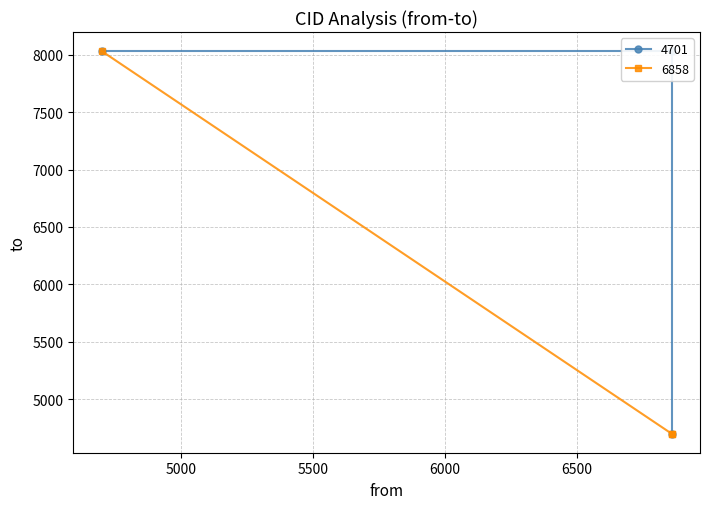

Which label corresponds to the smallest value in the chart?

6858